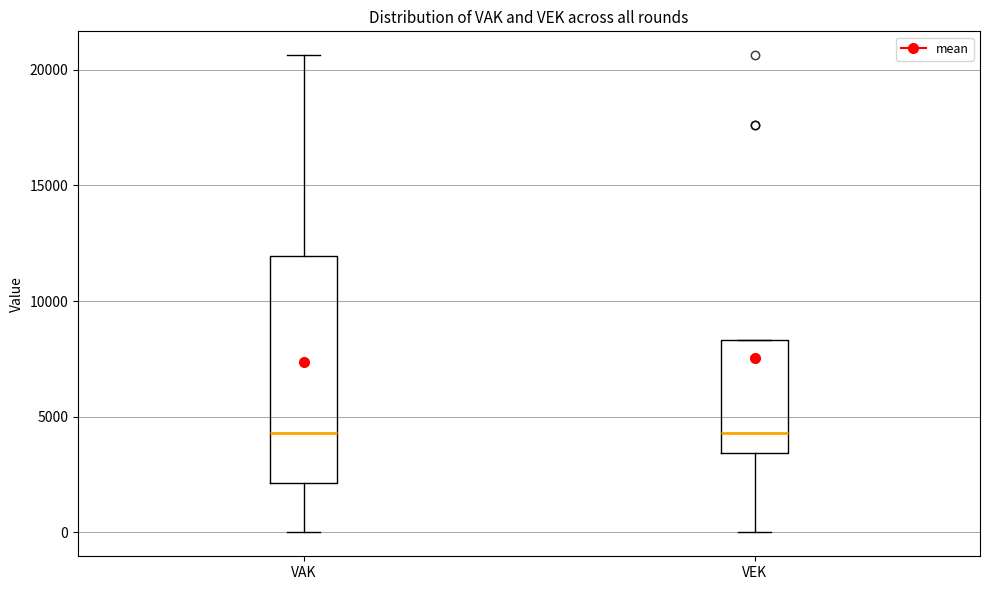

Reading left to right, read every box against the y-axis: the position of its median line, the range the box covers, and the ends of its whiskers. The values are not printed on the chart, so give them approximately, as read against the axis.

VAK: median 4500, box 2000 to 12000, whiskers 0 to 20500
VEK: median 4500, box 3500 to 8500, whiskers 0 to 8500